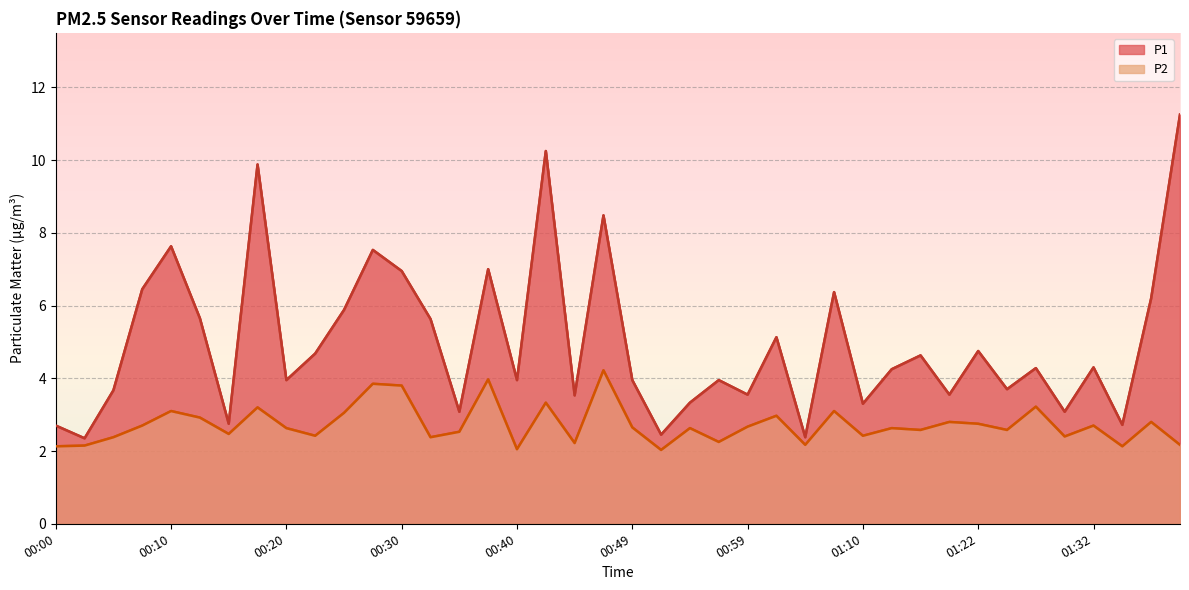

True or false: P1 and P2 intersect in this chart.

False